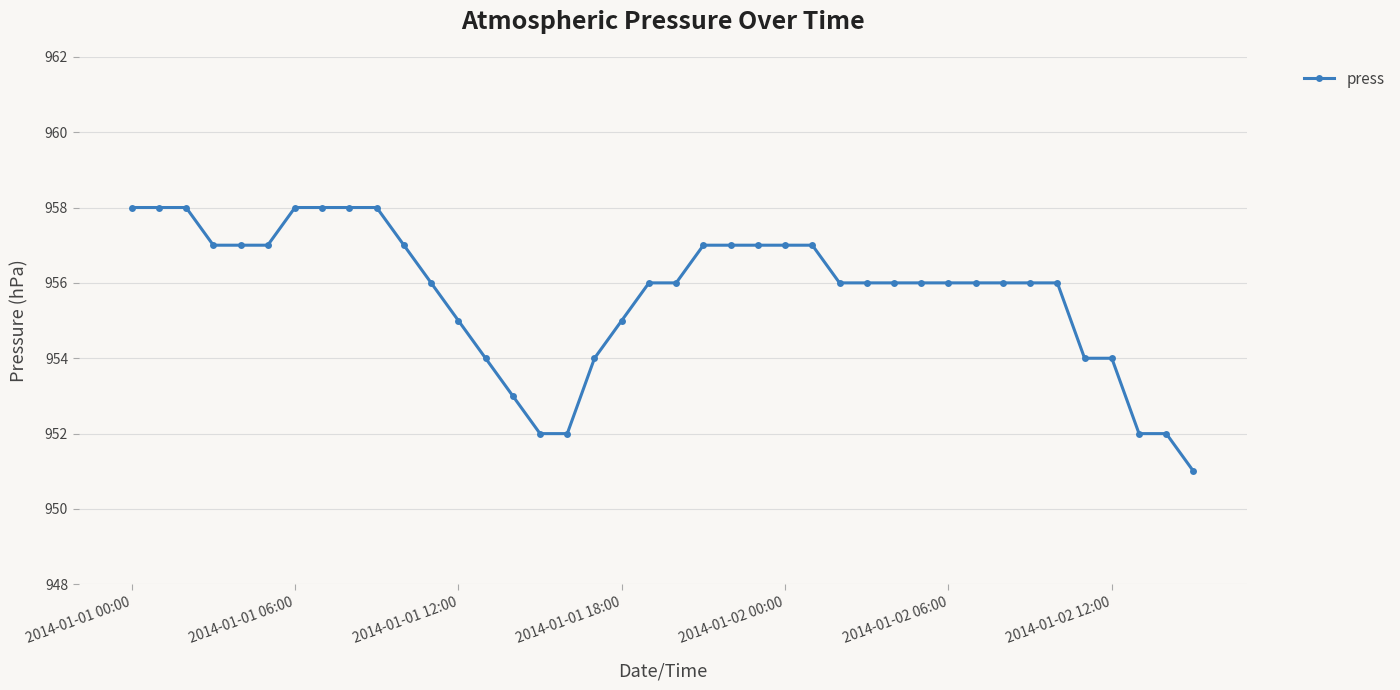

Count the number of categories in the chart.

40